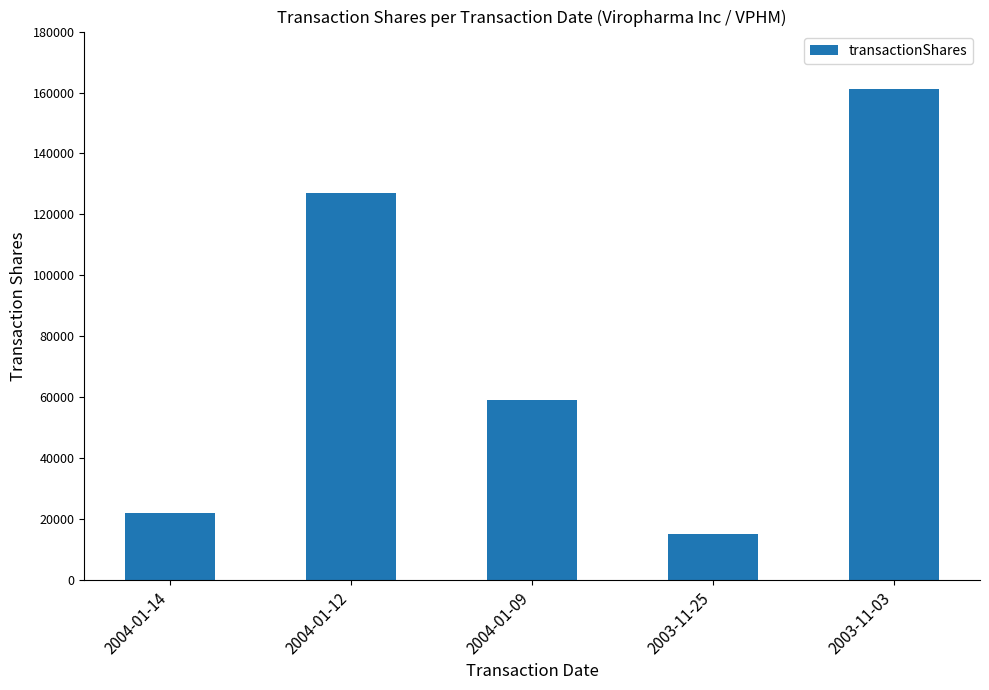

Are the bars horizontal?

No